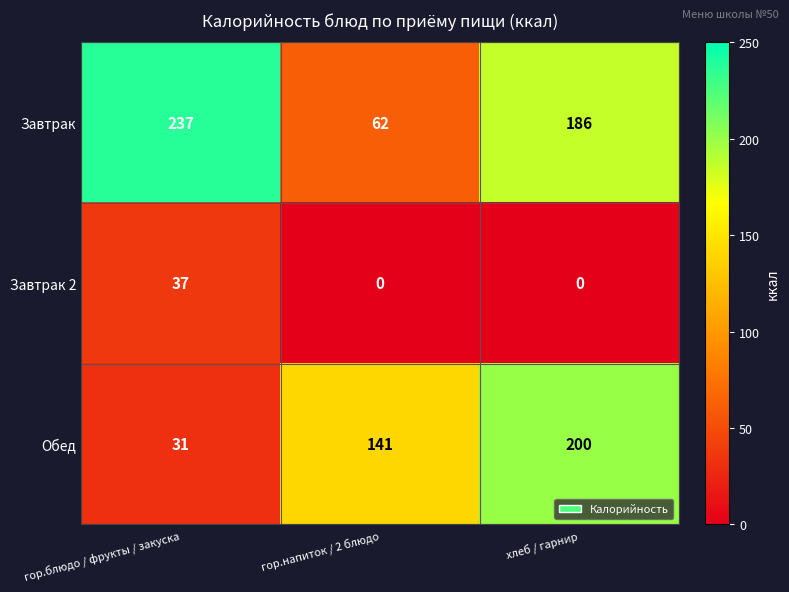

Reading left to right, transcribe all the data shown in this chart.

Завтрак: 237	62	186
Завтрак 2: 37	0	0
Обед: 31	141	200